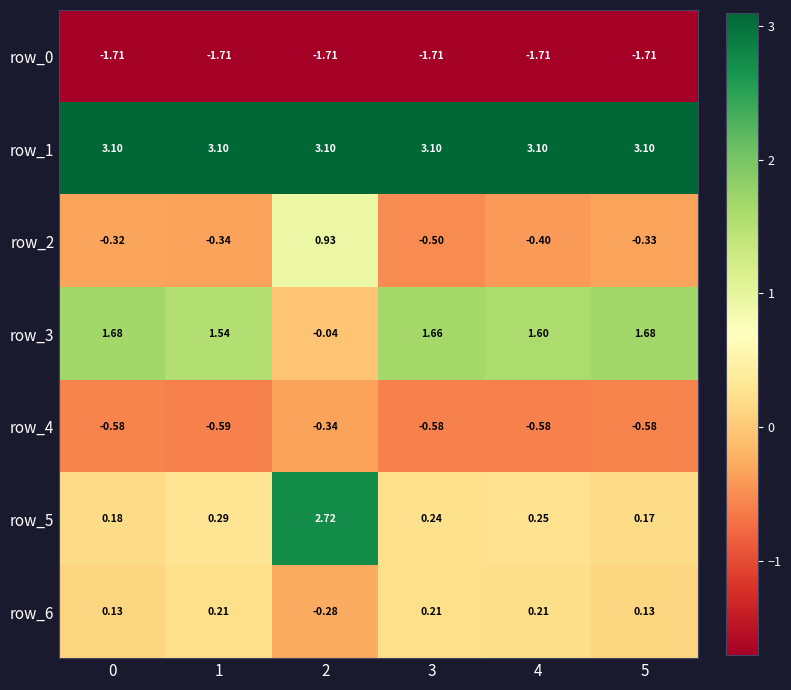

Is the value of row_1 at 5 greater than the value of row_2 at 0?

Yes